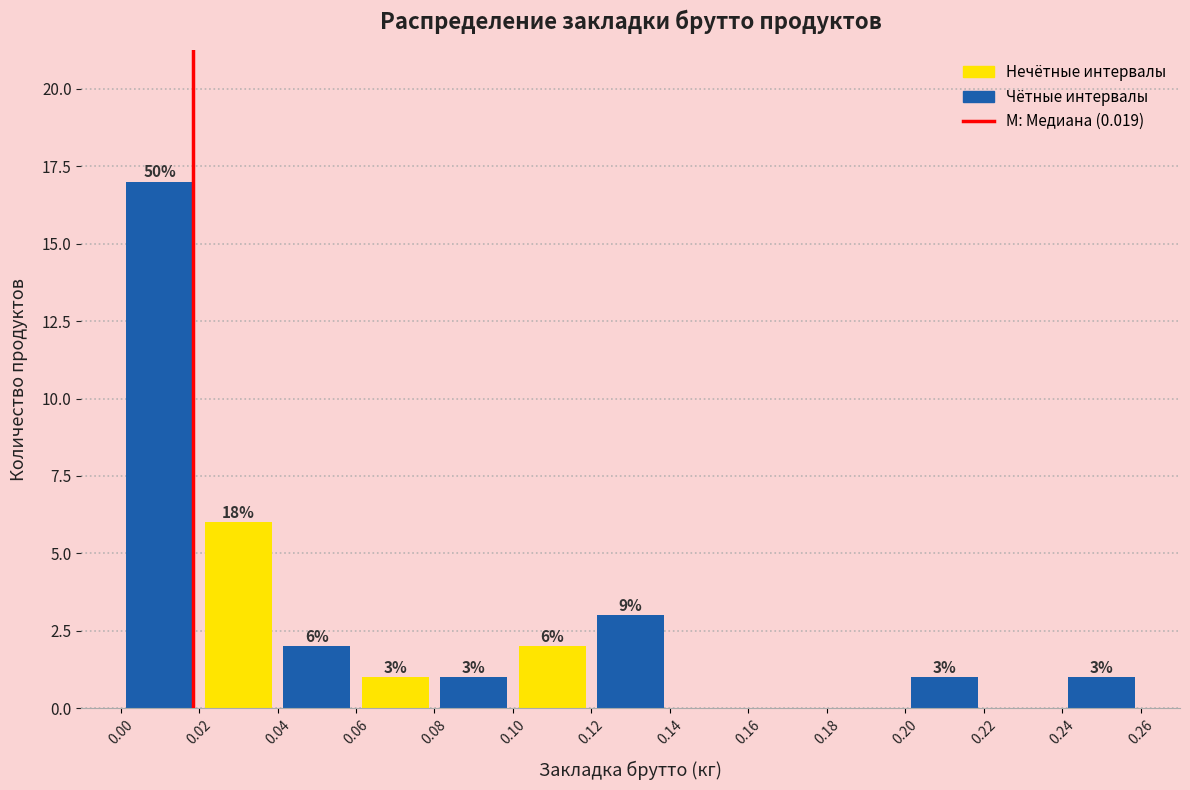

Over which range of the x-axis is the bar tallest?

0.00 to 0.02